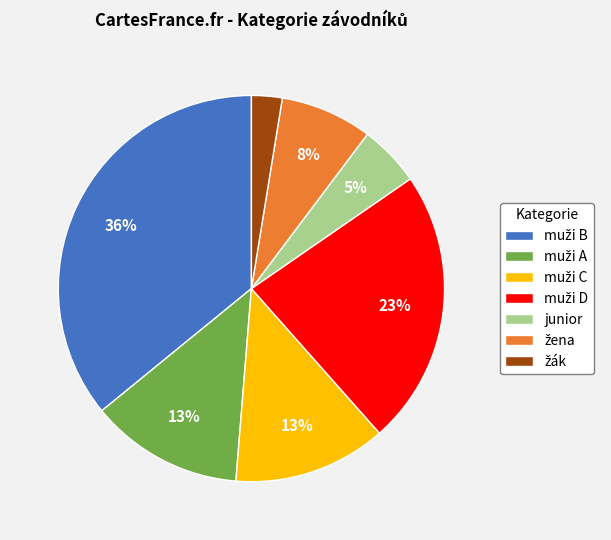

Does any single category account for the majority?

No